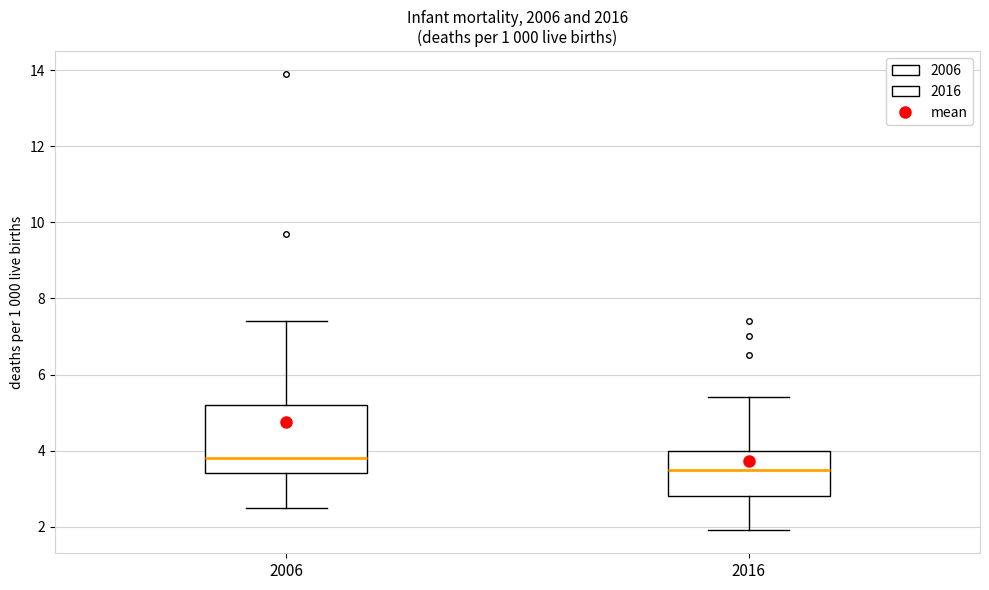

Which box is the tallest, from its lower edge to its upper edge?

2006